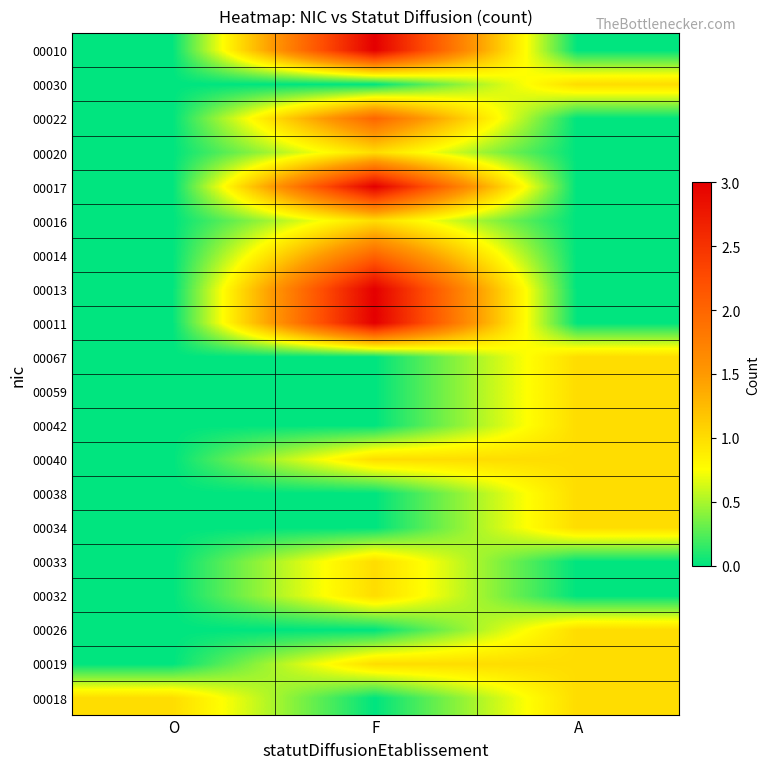

Which category has the lowest value across all series?

F